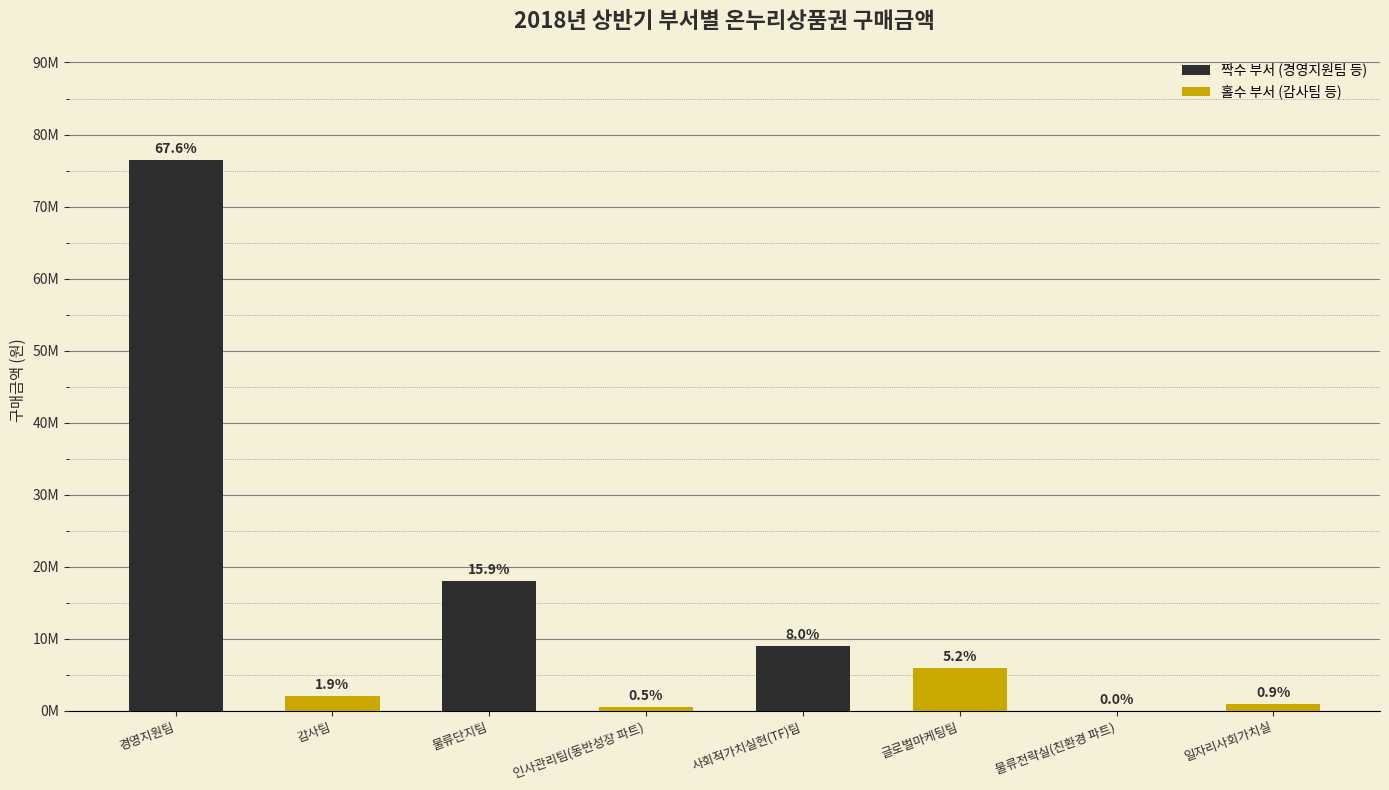

What is the difference between the second highest and minimum values in the 짝수 부서 (경영지원팀 등) series?

17950000